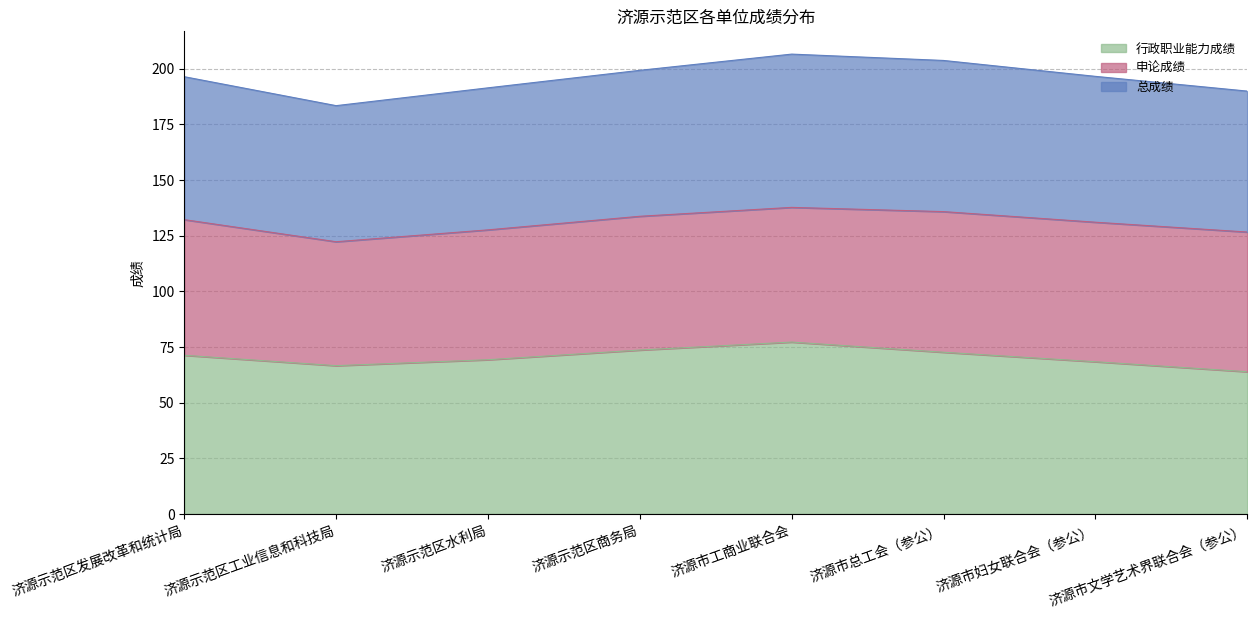

At which label is 行政职业能力成绩 closest to 70?

济源示范区水利局